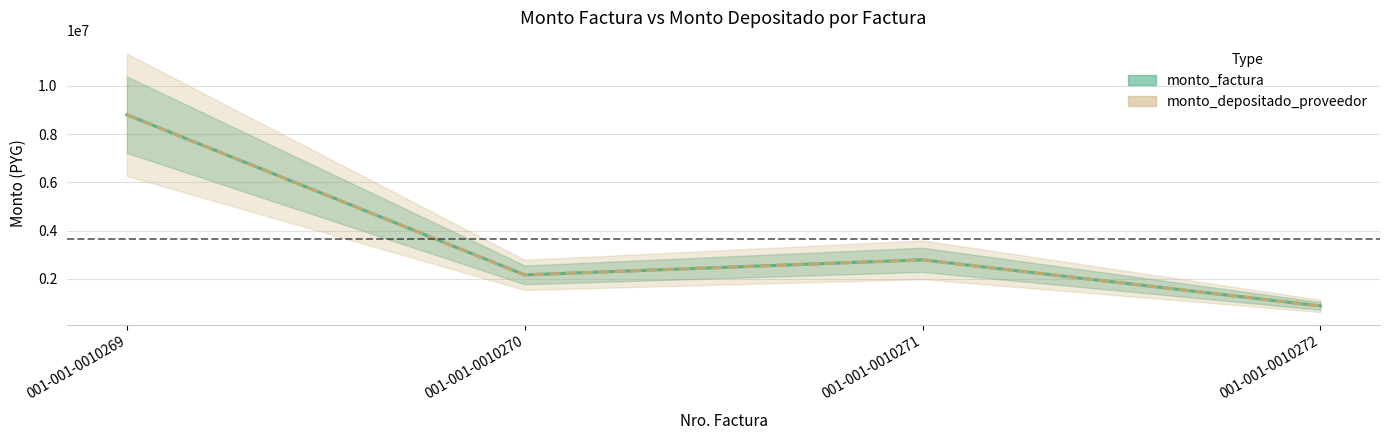

What is the difference between the maximum and minimum values in the monto_depositado_proveedor series?

7920000